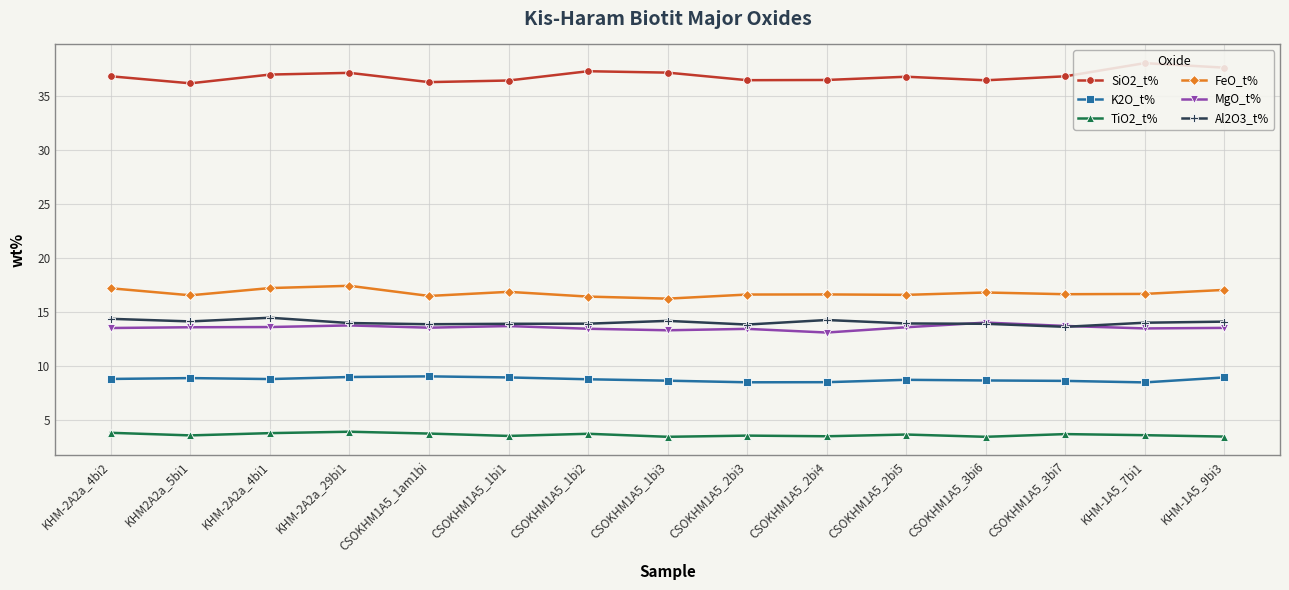

What is the label of the 5th point from the right?

CSOKHM1A5_2bi5